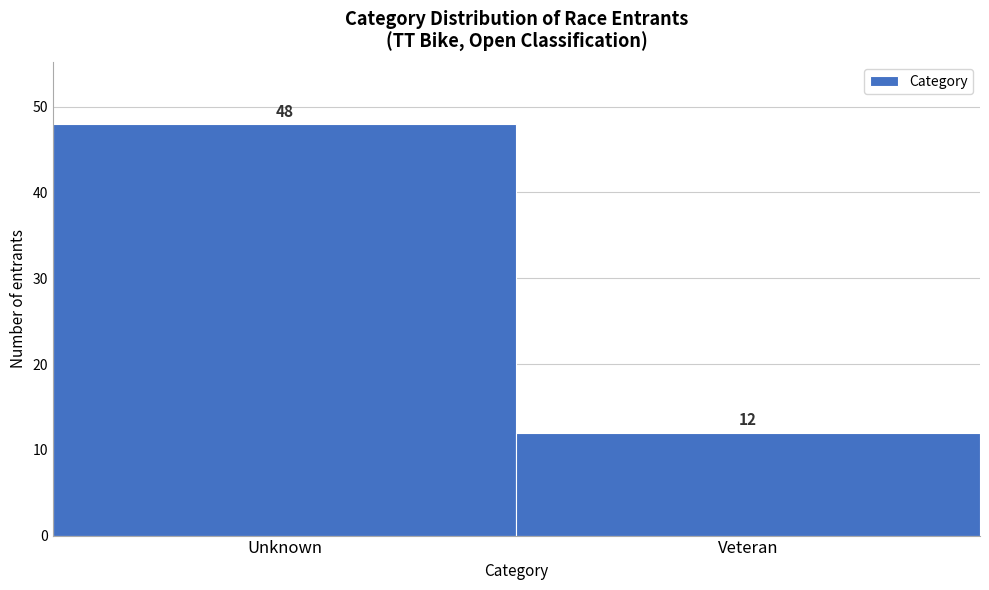

Reading left to right, extract all data points from this chart.

Unknown=48	Veteran=12